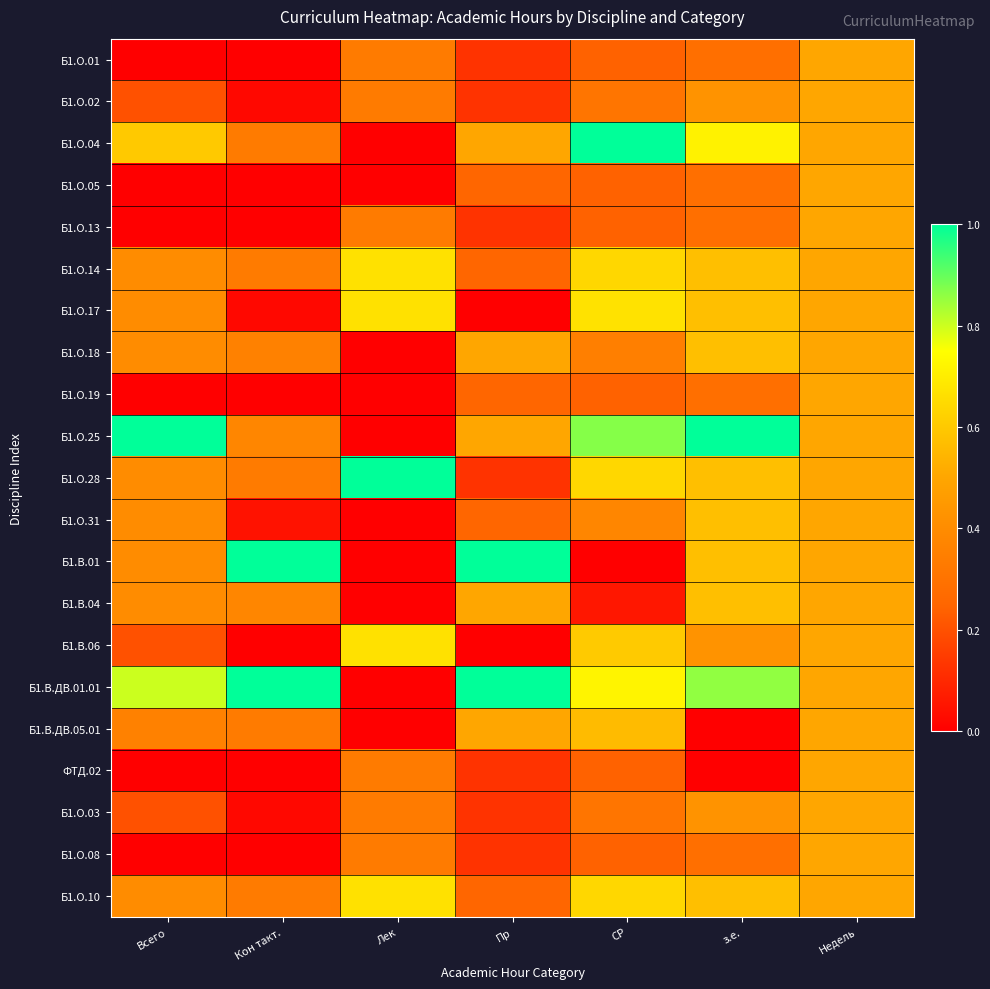

What is the spread (max minus min) of values at Пр?

1.0